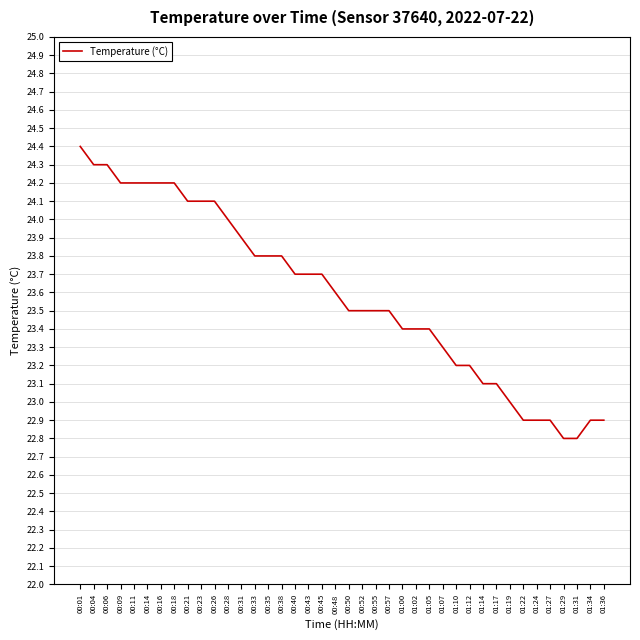

What position from the left is 00:04?

2